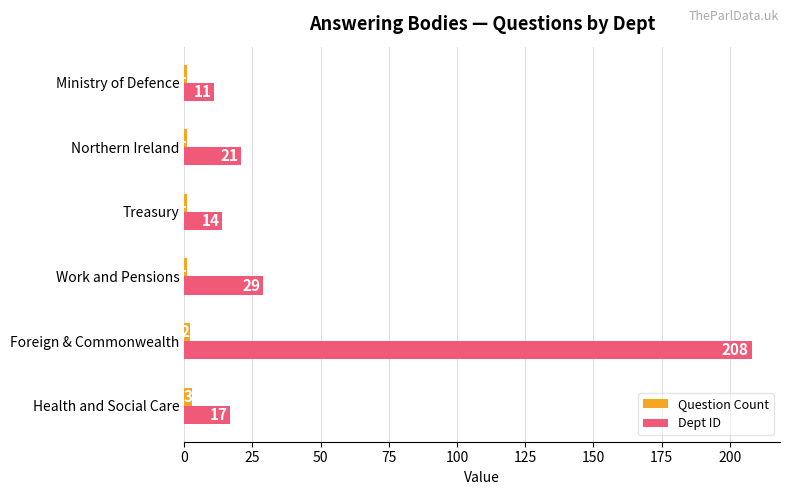

Which series has the widest spread of values?

Dept ID